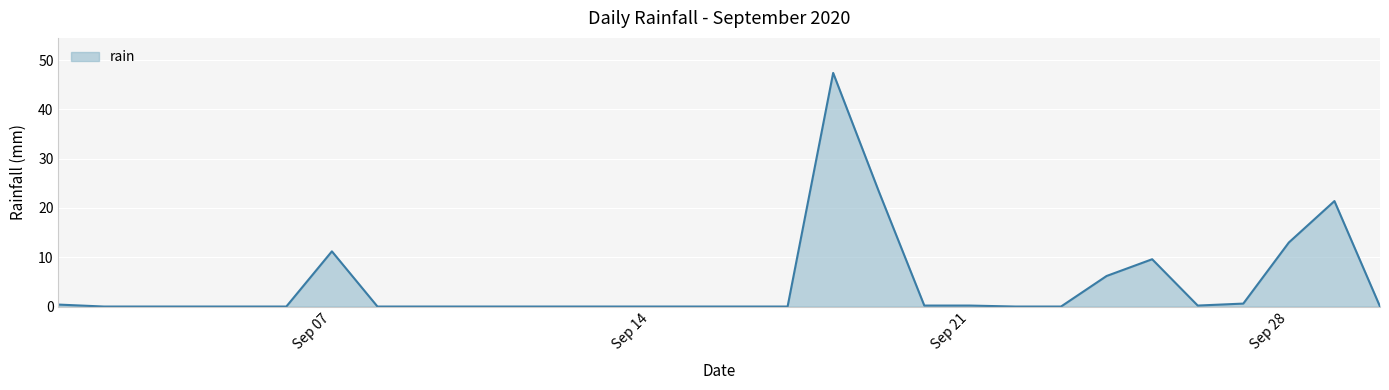

What is the difference between the maximum and minimum values?

47.4